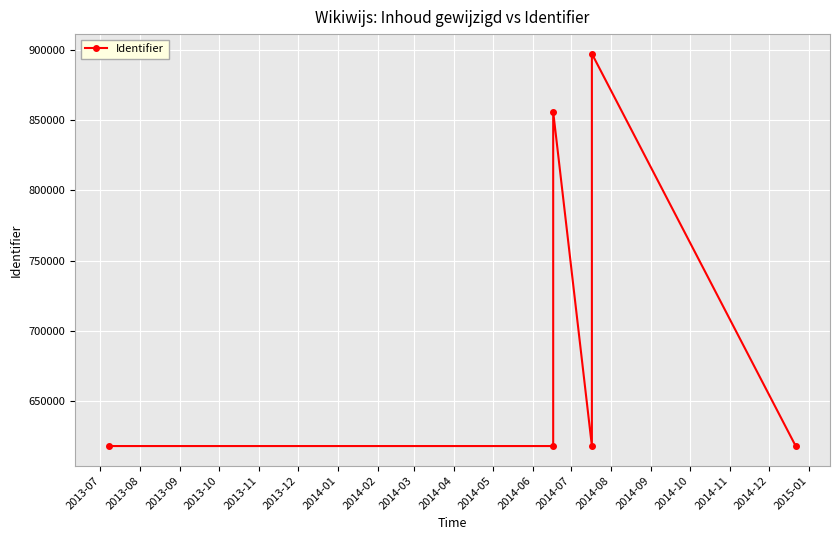

Is it true that the value at 2013-09 is 200781?

False